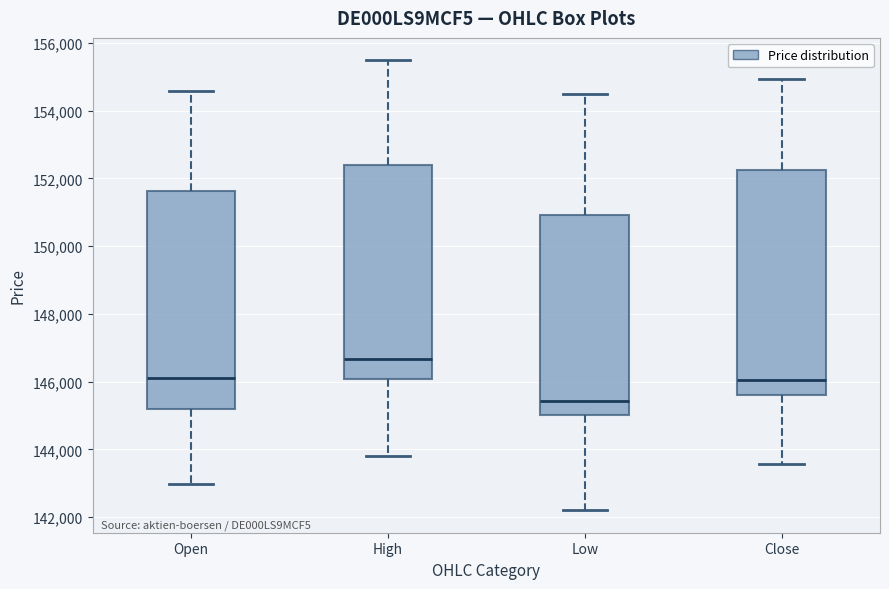

Where does the lower whisker of the box for Close end on the y-axis? The values are not printed on the chart, so give them approximately, as read against the axis.

143600